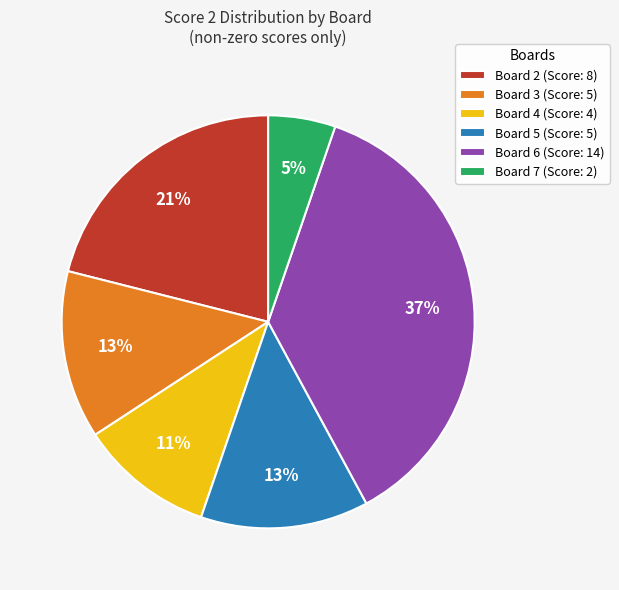

Between Board 6 and Board 7, which is larger?

Board 6